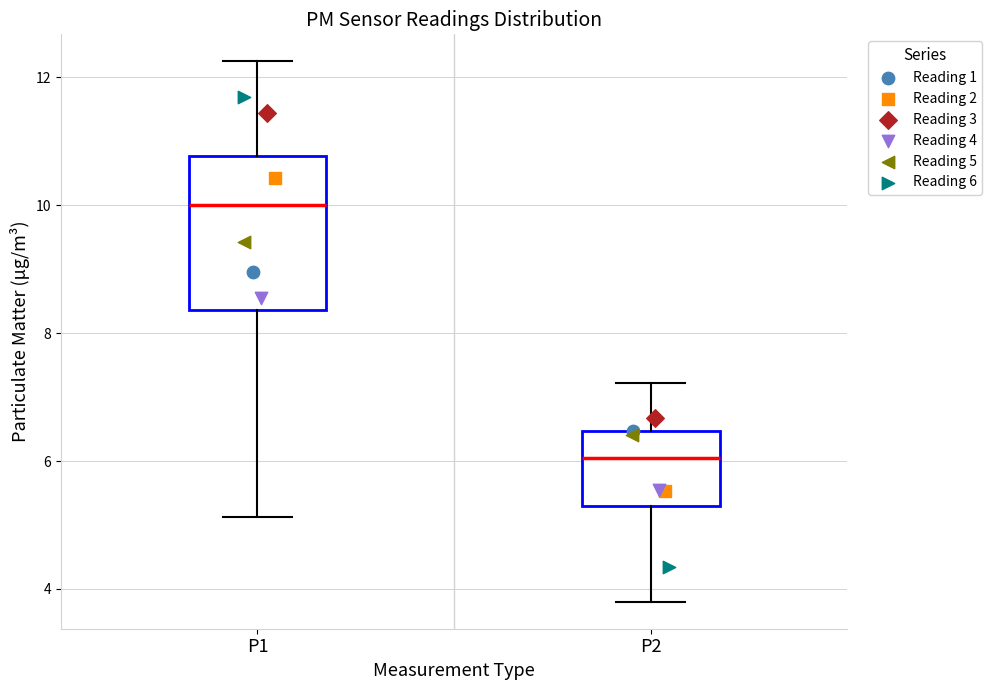

Reading left to right, transcribe this box plot: for each box, give where its median line is, the range the box spans, and where its two whiskers end, as read against the y-axis. The values are not printed on the chart, so give them approximately, as read against the axis.

P1: median 10.0, box 8.4 to 10.8, whiskers 5.2 to 12.2
P2: median 6.0, box 5.2 to 6.4, whiskers 3.8 to 7.2